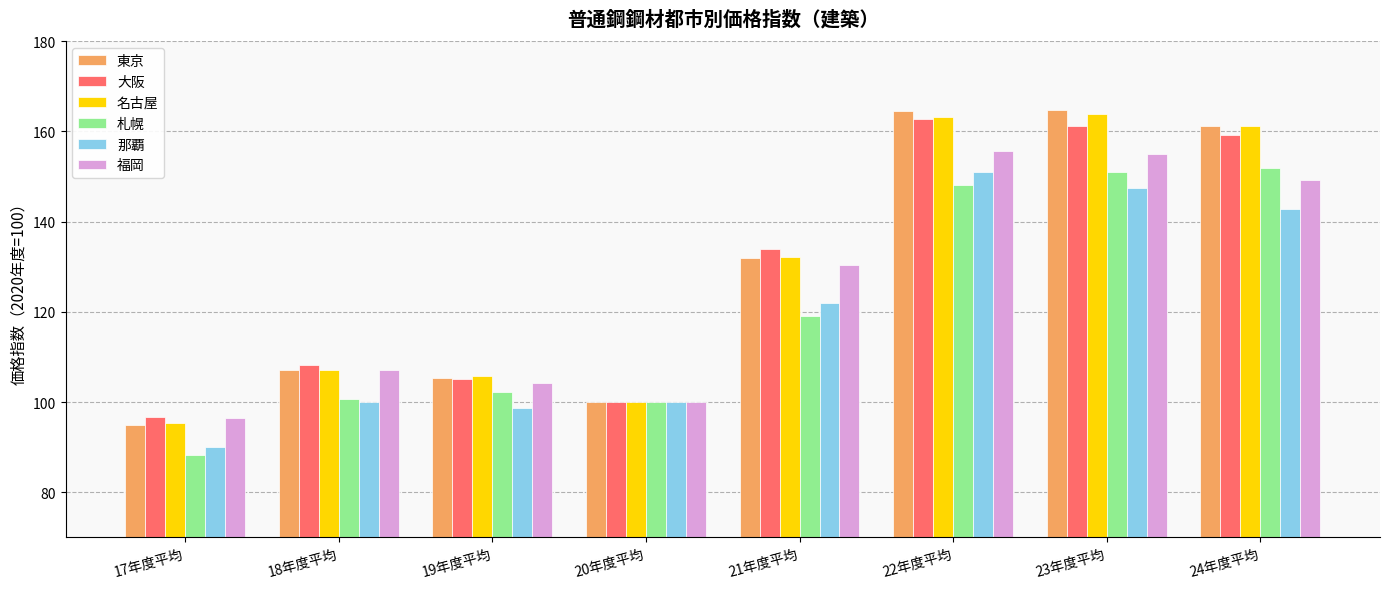

Which category has the lowest value in the 名古屋 series?

17年度平均